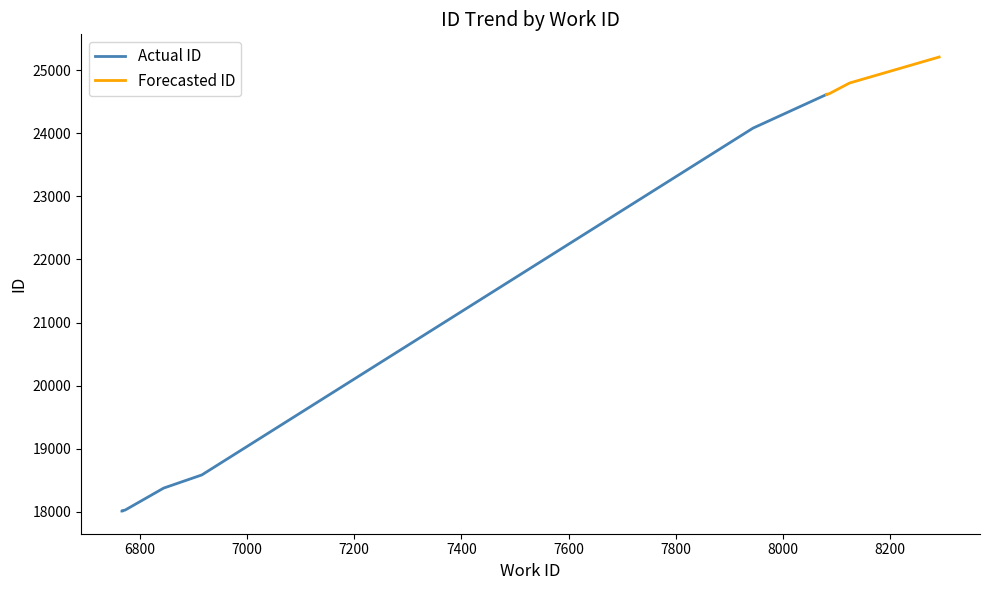

Which has a higher value, 8081 or 6767?

8081